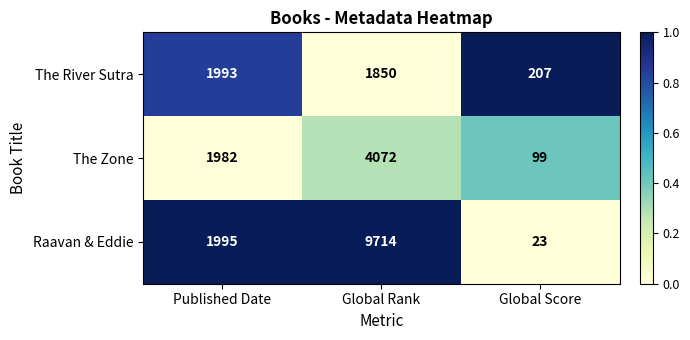

What is the sum of all Raavan & Eddie values?

11732